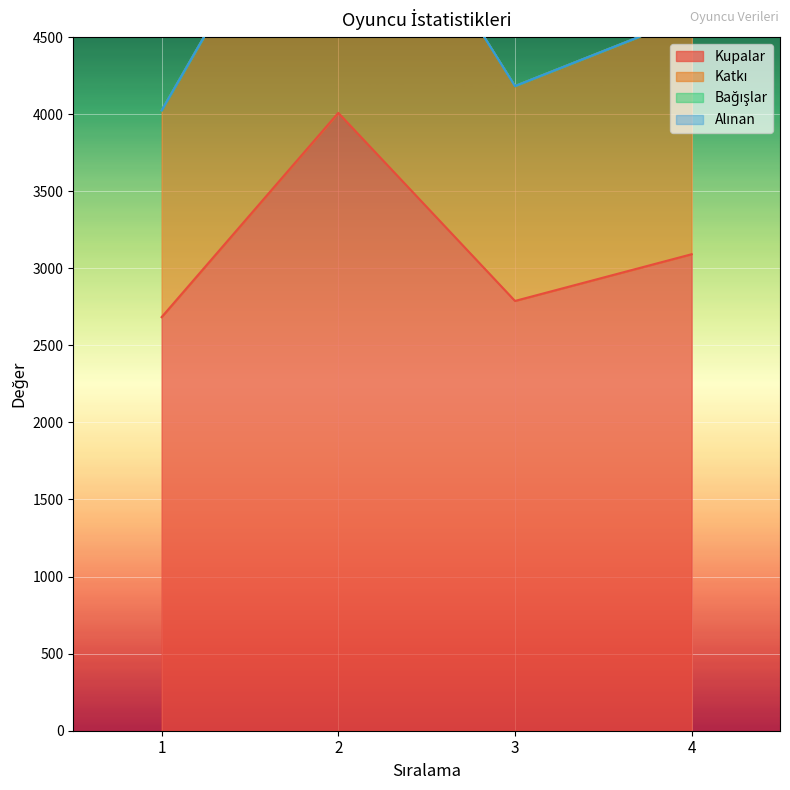

What is the minimum value shown in the chart?

2683